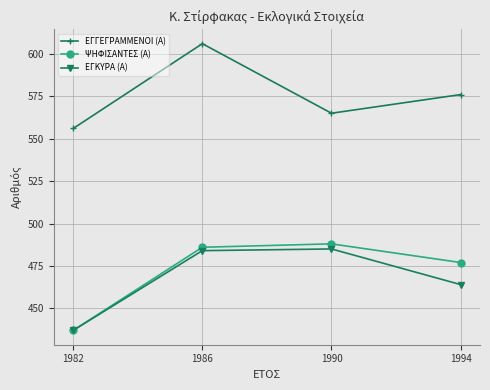

In ΕΓΓΕΓΡΑΜΜΕΝΟΙ (Α), how many points are lower than both neighbors (excluding endpoints)?

1